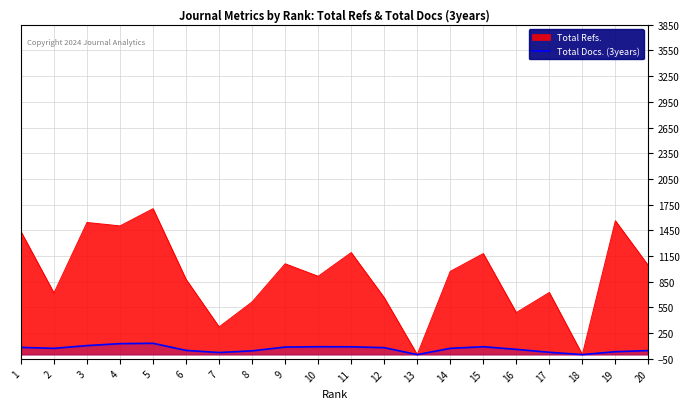

The value at 5 is 132. True or false?

True